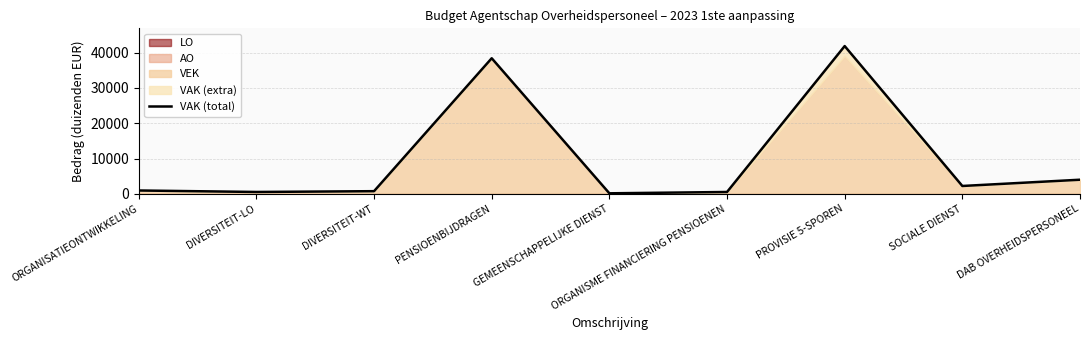

Which has a higher value, DIVERSITEIT-LO or SOCIALE DIENST?

SOCIALE DIENST